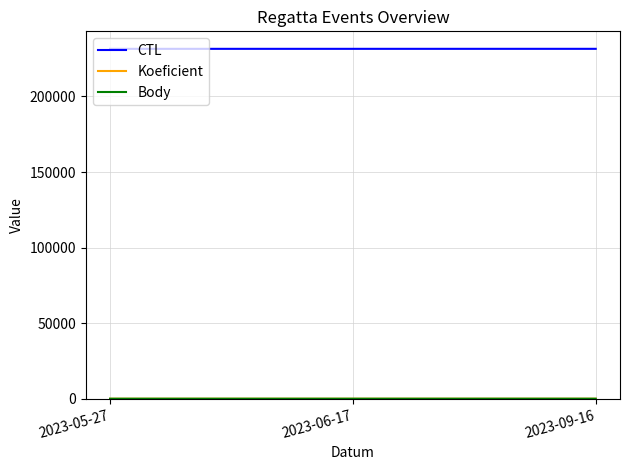

Which series has the largest total across all categories?

CTL